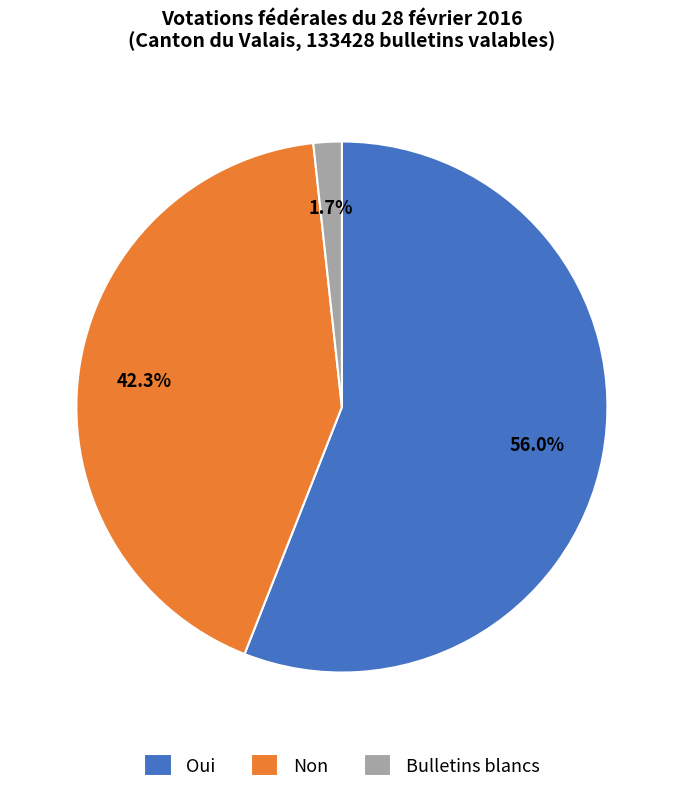

Rank the categories by value from lowest to highest.

Bulletins blancs, Non, Oui